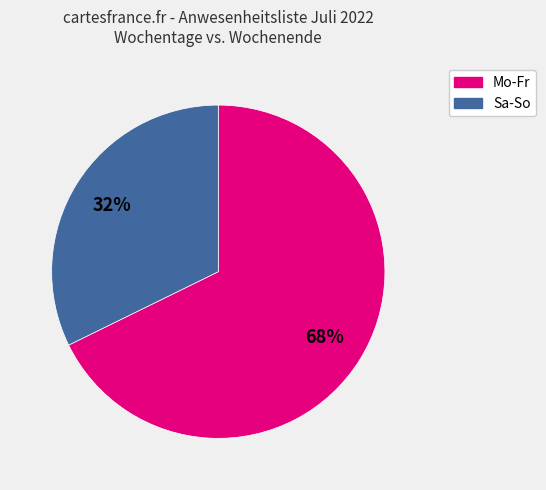

Is there any slice that represents more than half of the pie?

Yes